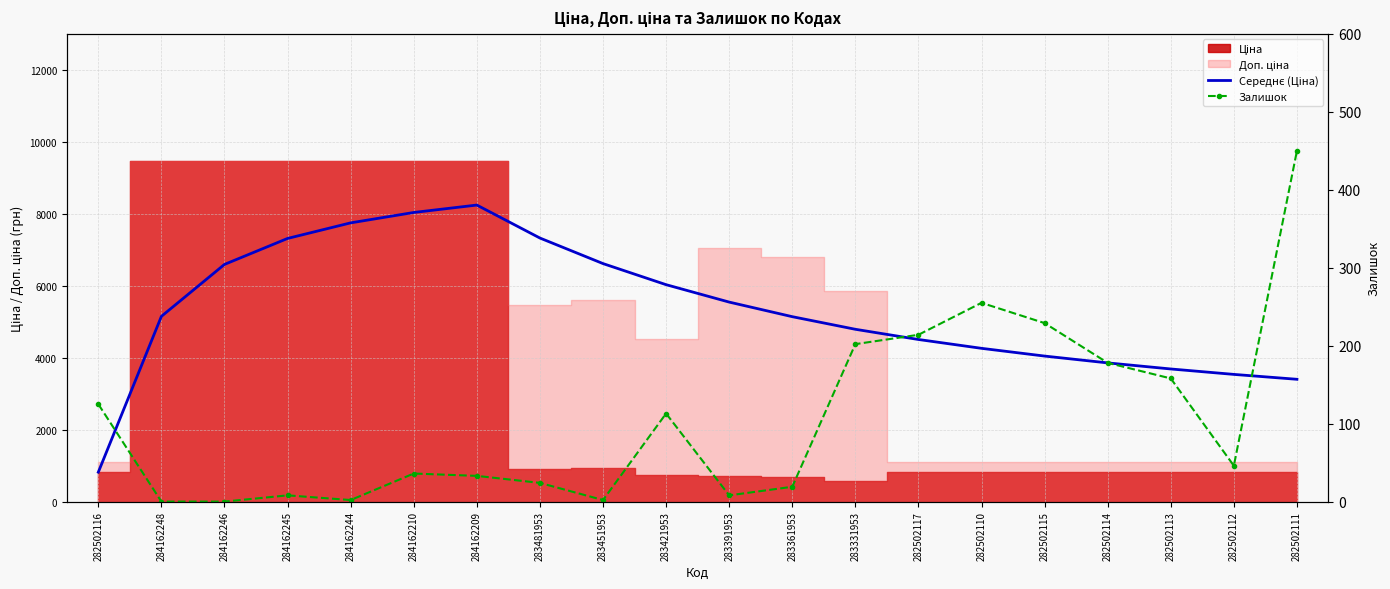

Between 282502116 and 283451953, which series saw the biggest shift?

Середнє (Ціна)